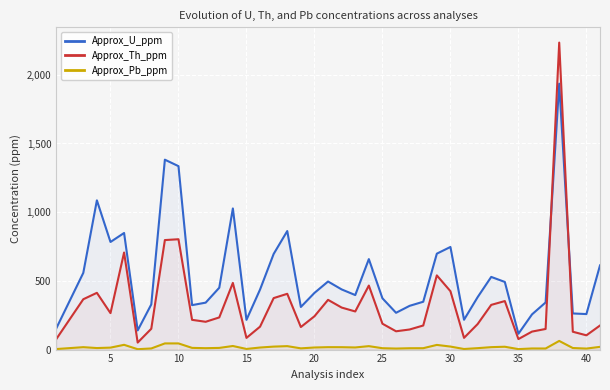

Which series has the widest spread of values?

Approx_Th_ppm